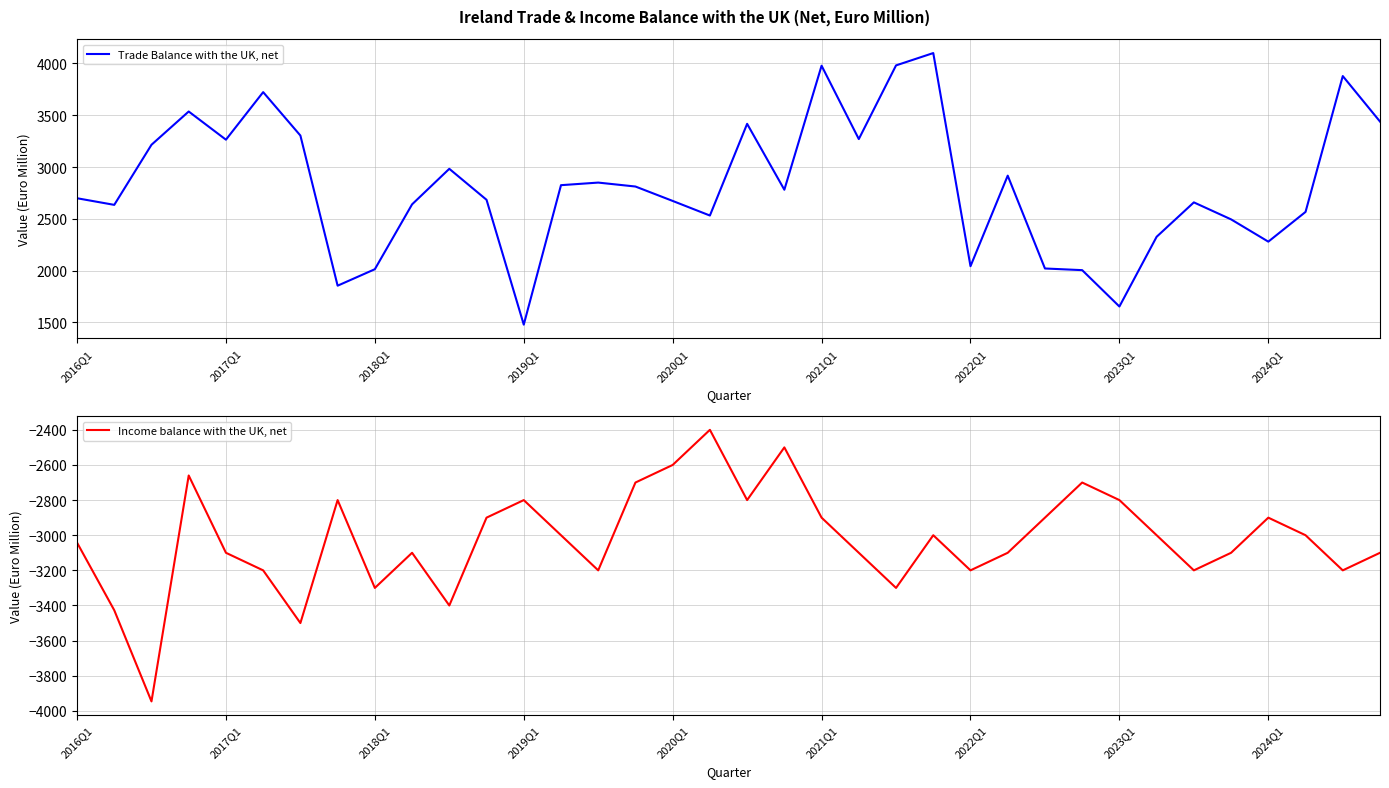

What is the highest value of the Income balance with the UK, net series?

-2400